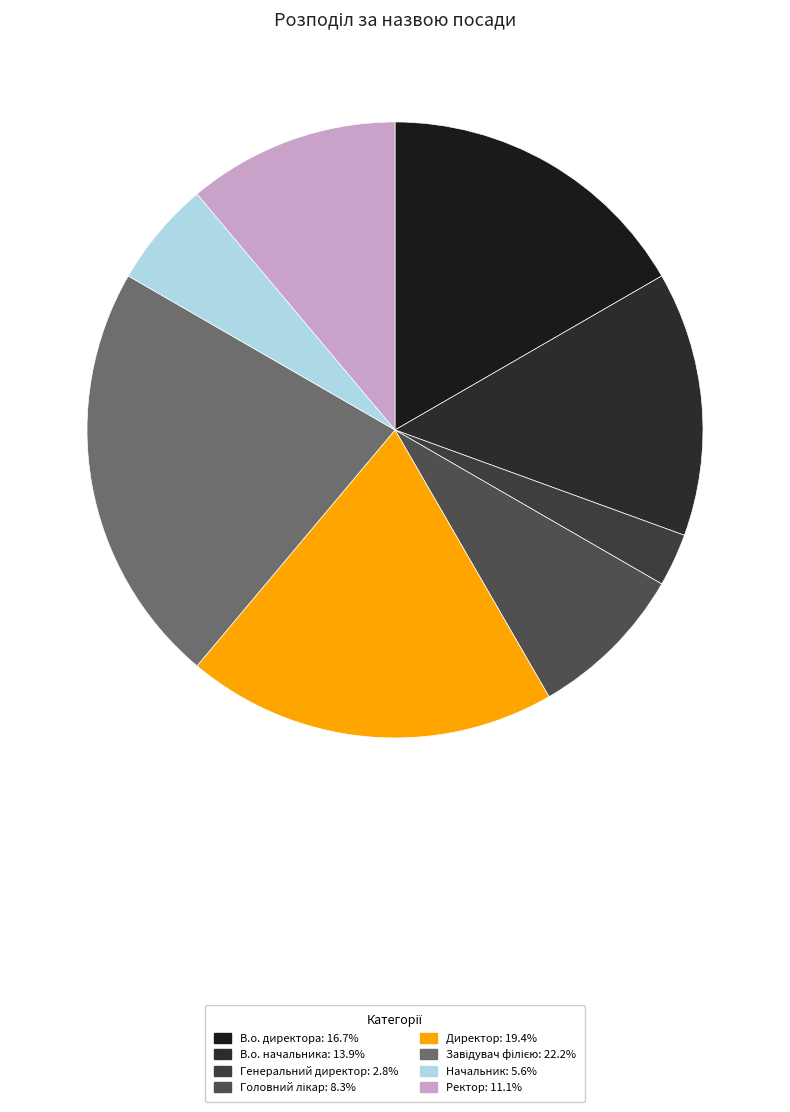

Count the number of slices in the pie.

8